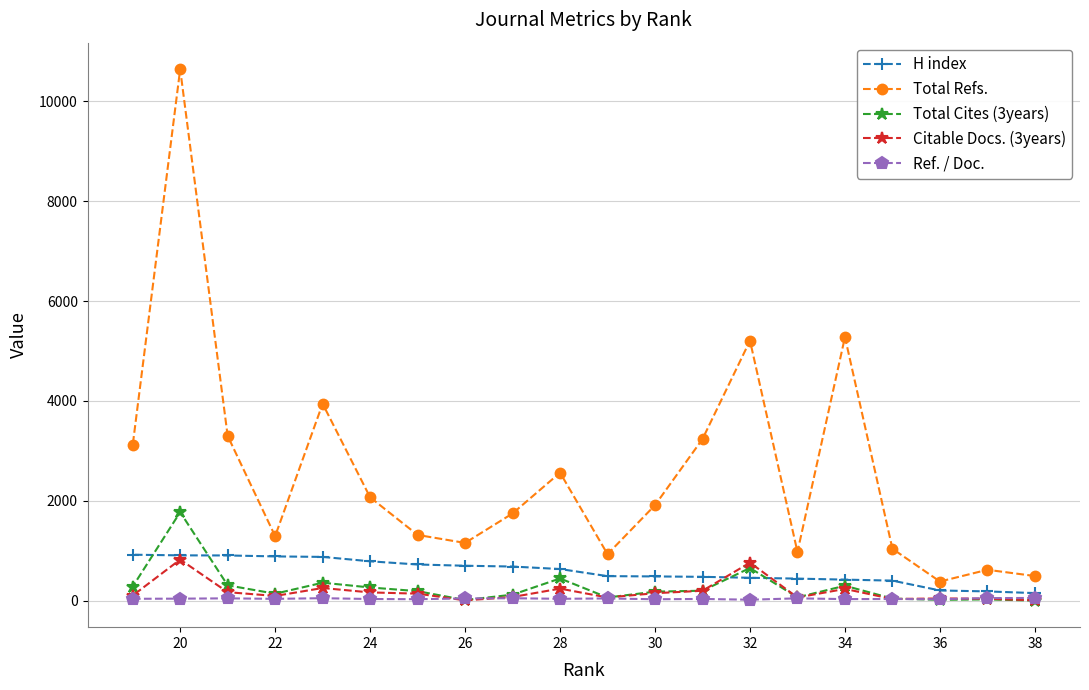

What is the value of the Ref. / Doc. point at the 6th from the left?

46